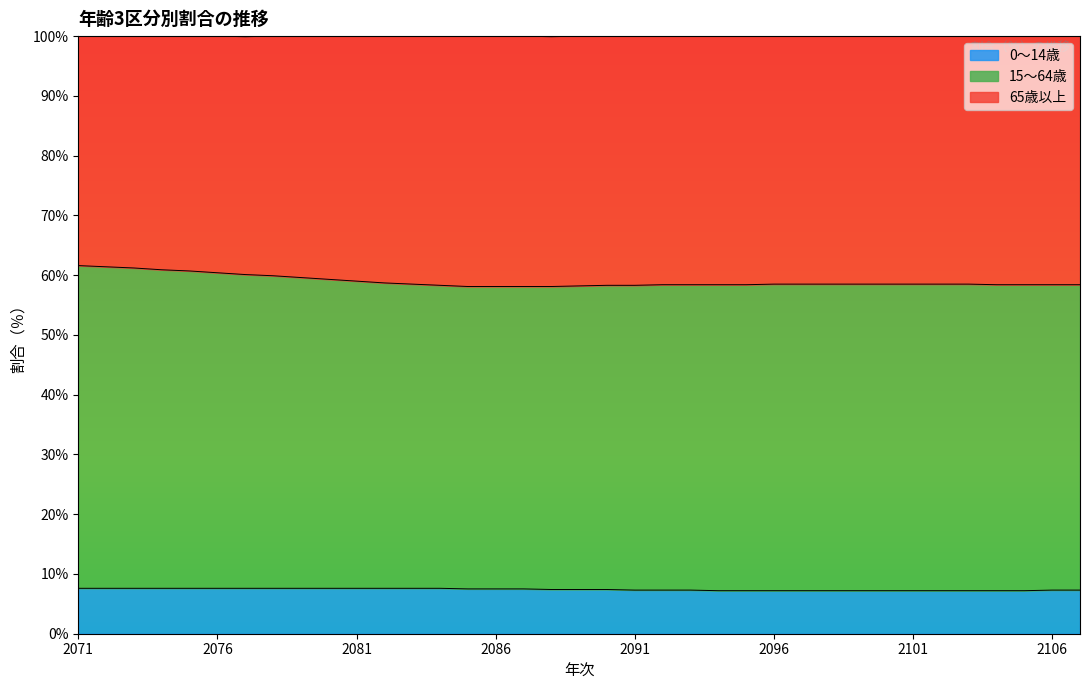

At which category is the sum across all series the highest?

2071